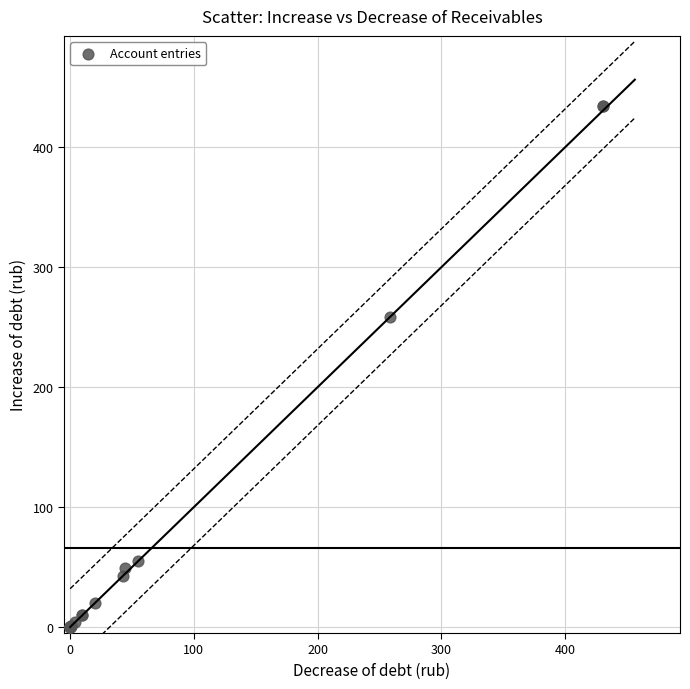

What Y value in the scatter plot is closest to 217?

258.3